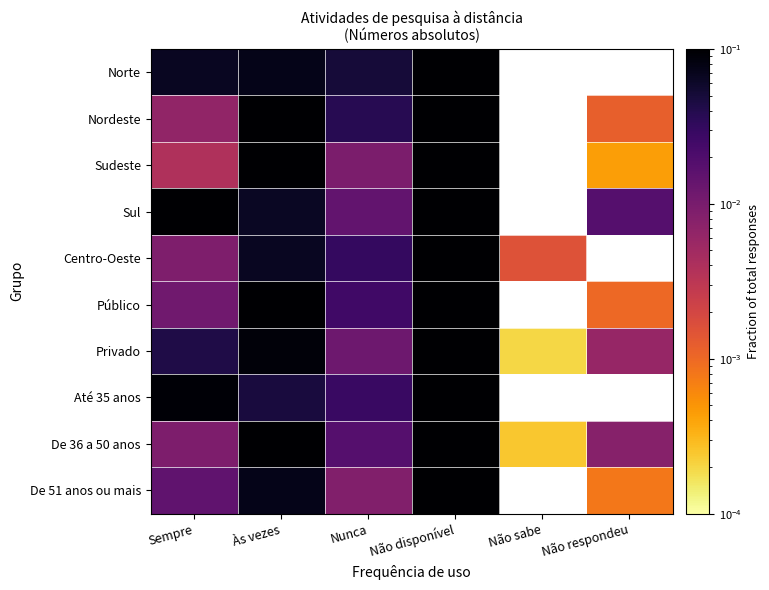

Reading left to right, extract all data points from this chart.

Norte: Sempre=0.1	Às vezes=0.1	Nunca=0.0	Não disponível=0.8	Não sabe=0.0	Não respondeu=0.0
Nordeste: Sempre=0.0	Às vezes=0.2	Nunca=0.0	Não disponível=0.7	Não sabe=0.0	Não respondeu=0.0
Sudeste: Sempre=0.0	Às vezes=0.1	Nunca=0.0	Não disponível=0.8	Não sabe=0.0	Não respondeu=0.0
Sul: Sempre=0.1	Às vezes=0.1	Nunca=0.0	Não disponível=0.8	Não sabe=0.0	Não respondeu=0.0
Centro-Oeste: Sempre=0.0	Às vezes=0.1	Nunca=0.0	Não disponível=0.9	Não sabe=0.0	Não respondeu=0.0
Público: Sempre=0.0	Às vezes=0.2	Nunca=0.0	Não disponível=0.8	Não sabe=0.0	Não respondeu=0.0
Privado: Sempre=0.0	Às vezes=0.1	Nunca=0.0	Não disponível=0.9	Não sabe=0.0	Não respondeu=0.0
Até 35 anos: Sempre=0.1	Às vezes=0.0	Nunca=0.0	Não disponível=0.8	Não sabe=0.0	Não respondeu=0.0
De 36 a 50 anos: Sempre=0.0	Às vezes=0.2	Nunca=0.0	Não disponível=0.7	Não sabe=0.0	Não respondeu=0.0
De 51 anos ou mais: Sempre=0.0	Às vezes=0.1	Nunca=0.0	Não disponível=0.9	Não sabe=0.0	Não respondeu=0.0